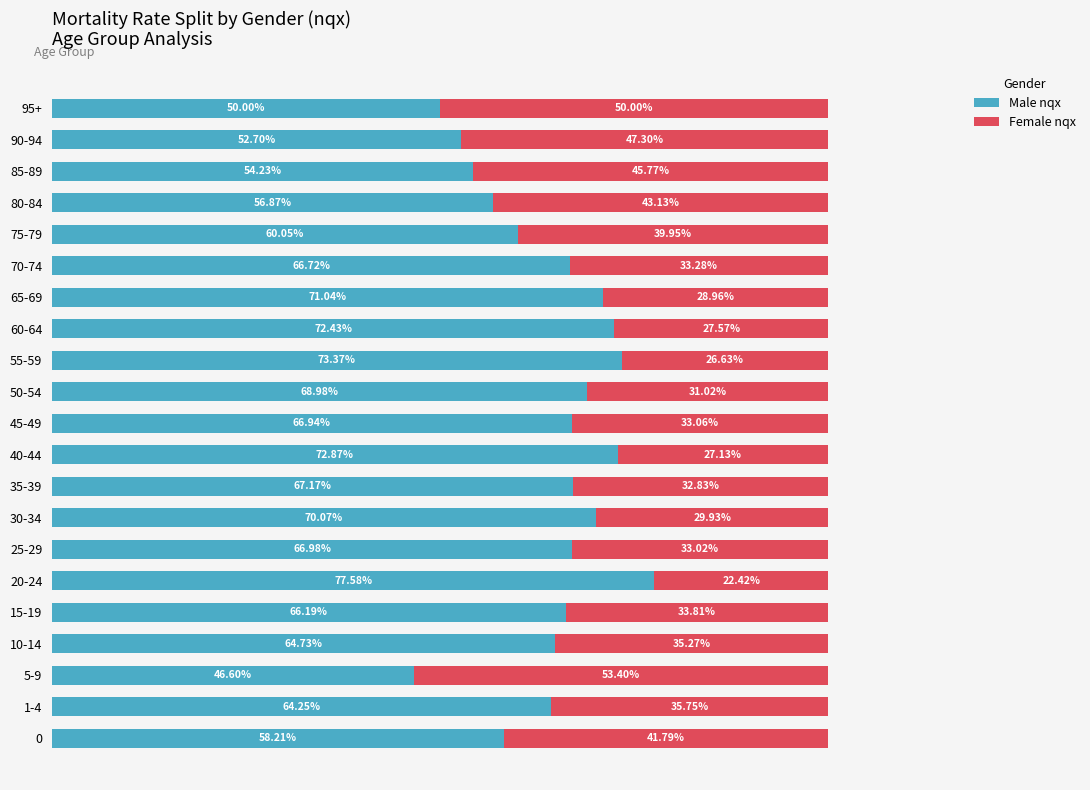

Rank the categories by Male nqx value from highest to lowest.

20-24, 55-59, 40-44, 60-64, 65-69, 30-34, 50-54, 35-39, 25-29, 45-49, 70-74, 15-19, 10-14, 1-4, 75-79, 0, 80-84, 85-89, 90-94, 95+, 5-9